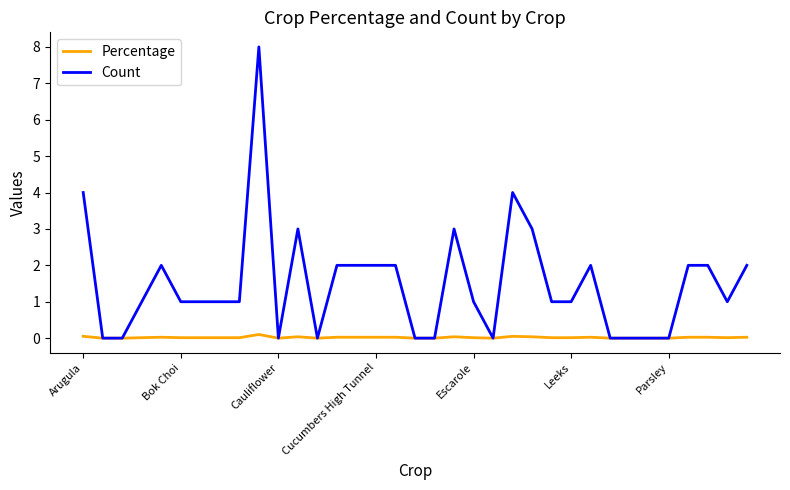

Which series has the largest range (max minus min)?

Count